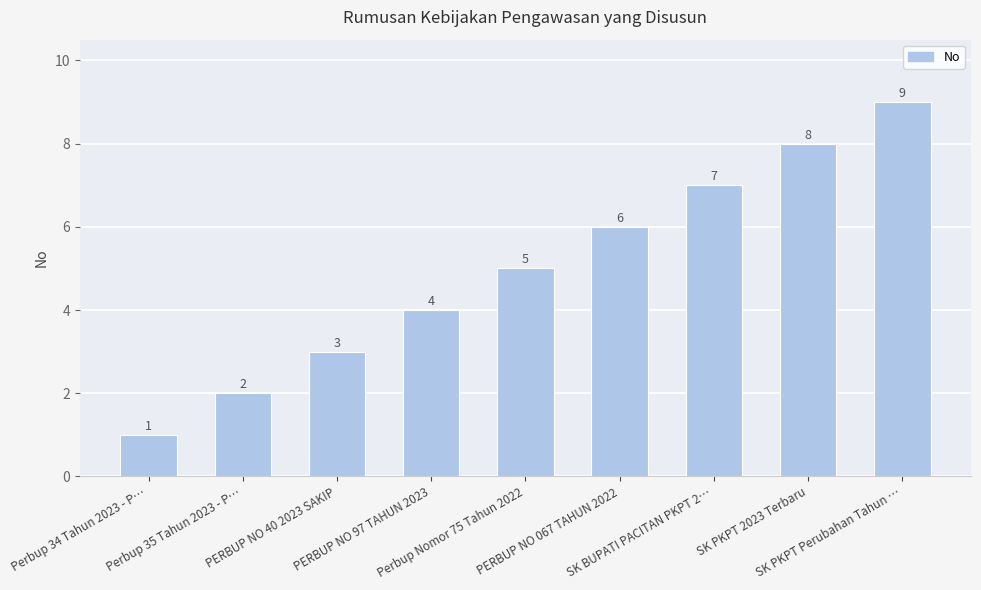

What is the label of the 4th bar from the right?

PERBUP NO 067 TAHUN 2022